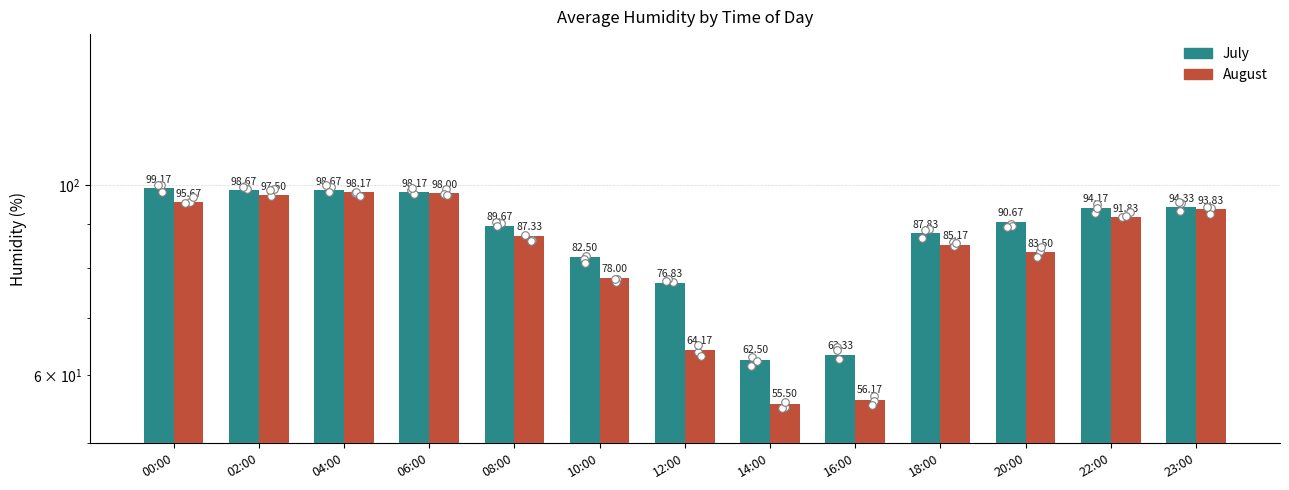

Is the value of July at 16:00 greater than the value of August at 10:00?

No